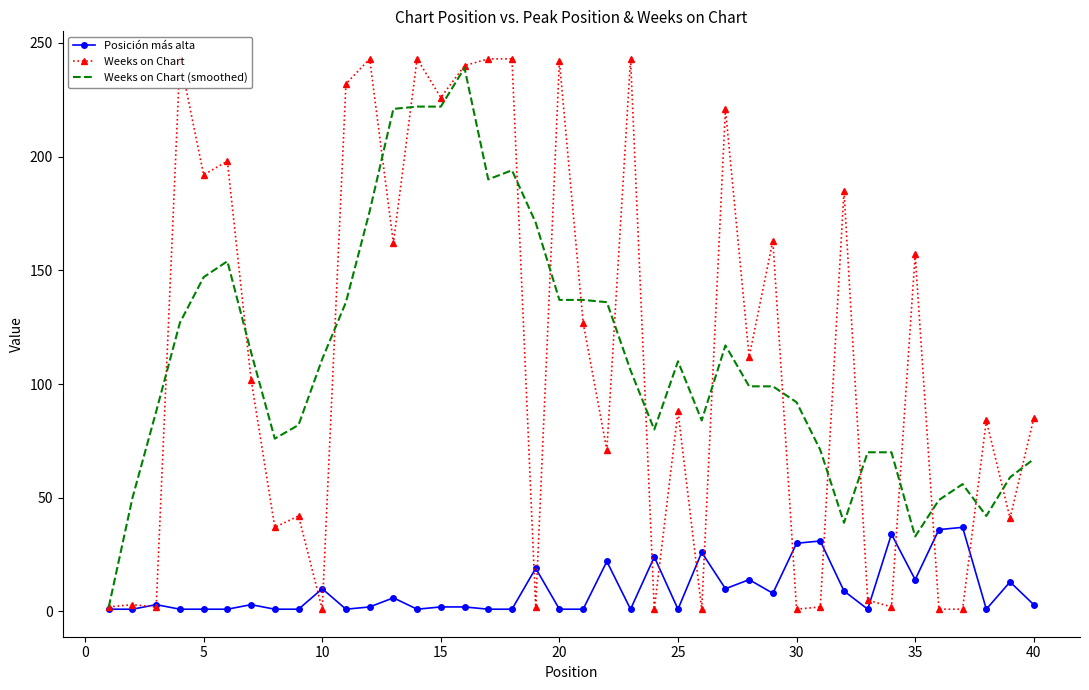

What is the maximum value for Posición más alta?

37